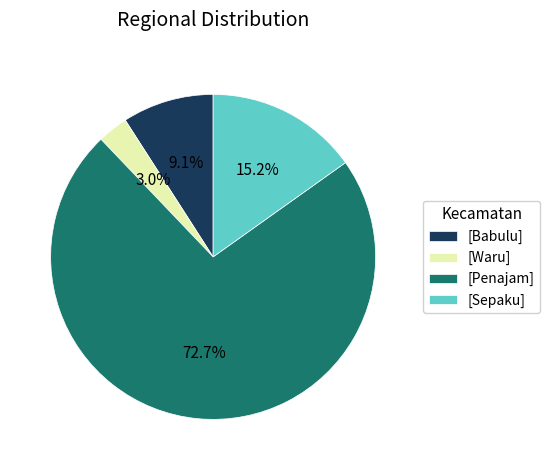

Does [Sepaku] represent more than half of the total?

No